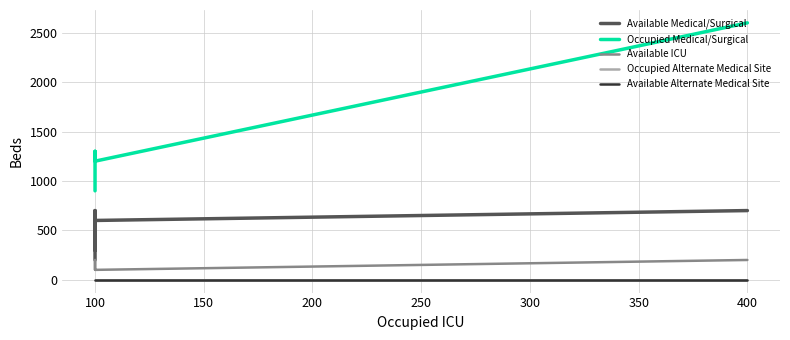

Which series has the widest spread of values?

Occupied Medical/Surgical